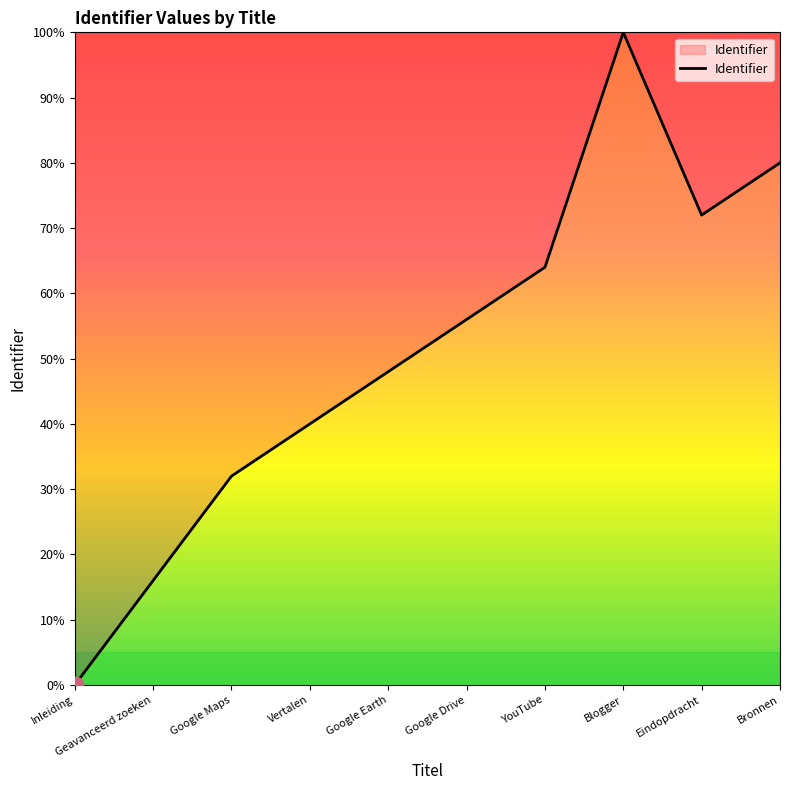

What position from the right is Eindopdracht?

2